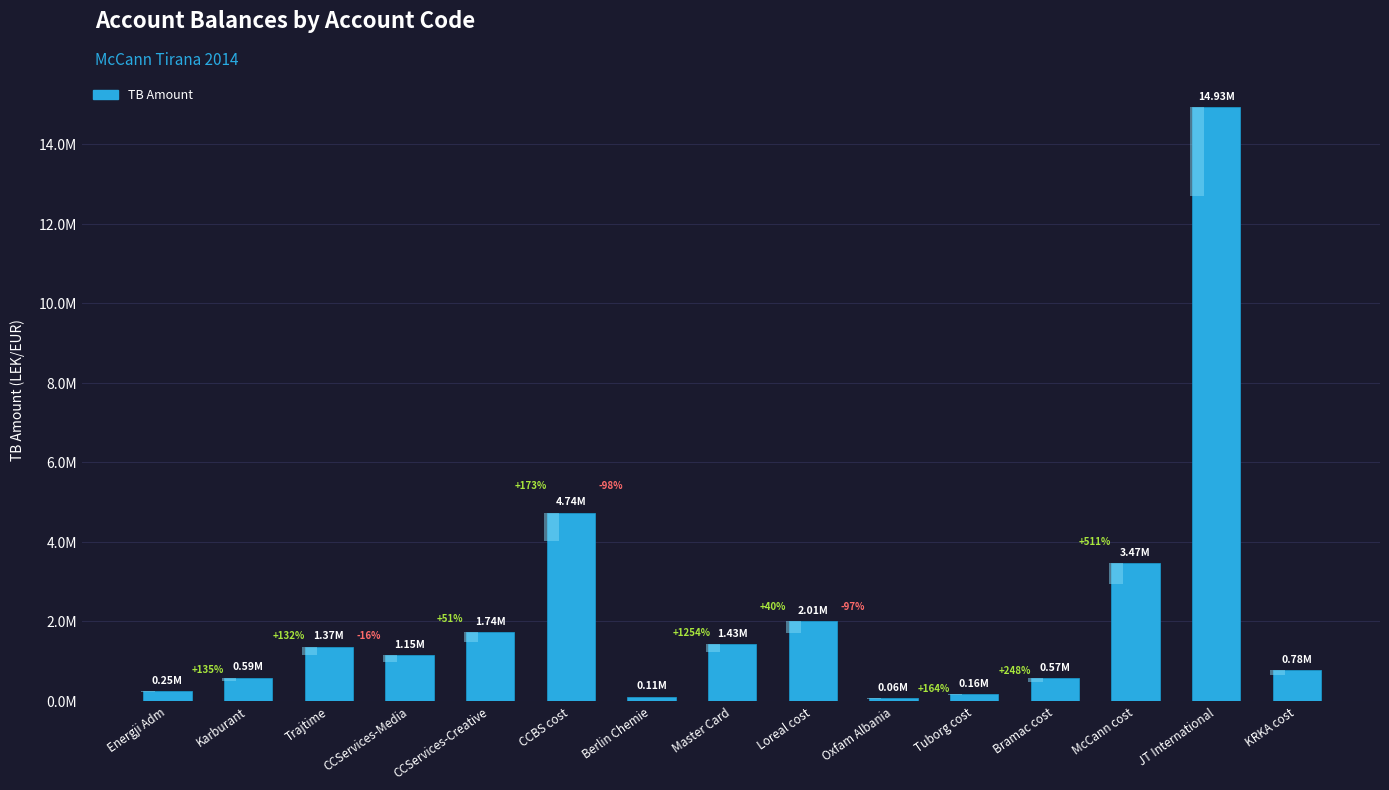

List the labels in order of value, smallest first.

Oxfam Albania, Berlin Chemie, Tuborg cost, Energji Adm, Bramac cost, Karburant, KRKA cost, CCServices-Media, Trajtime, Master Card, CCServices-Creative, Loreal cost, McCann cost, CCBS cost, JT International